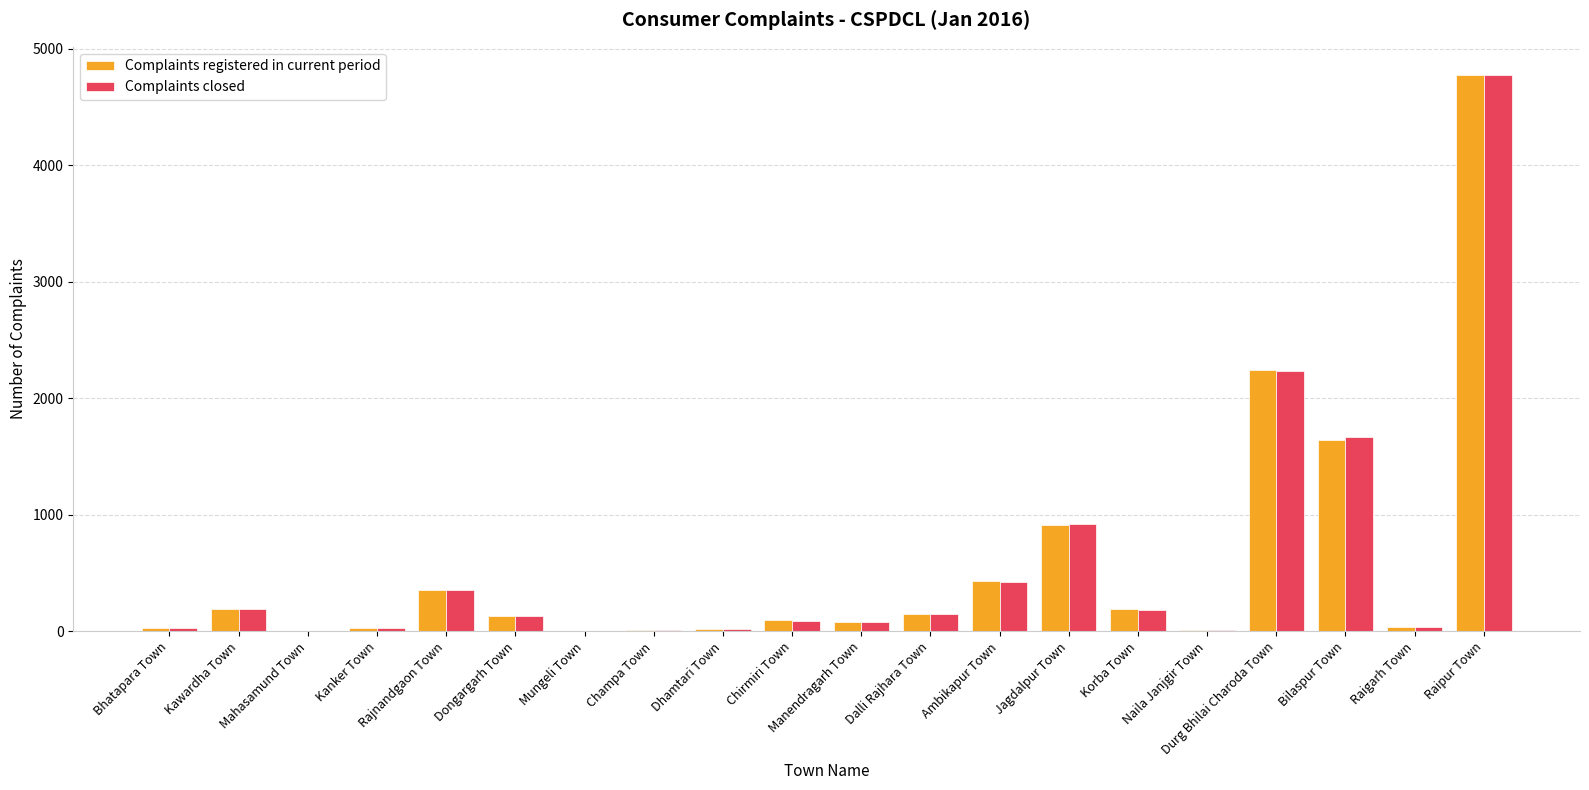

Which category has the highest value in the Complaints registered in current period series?

Raipur Town